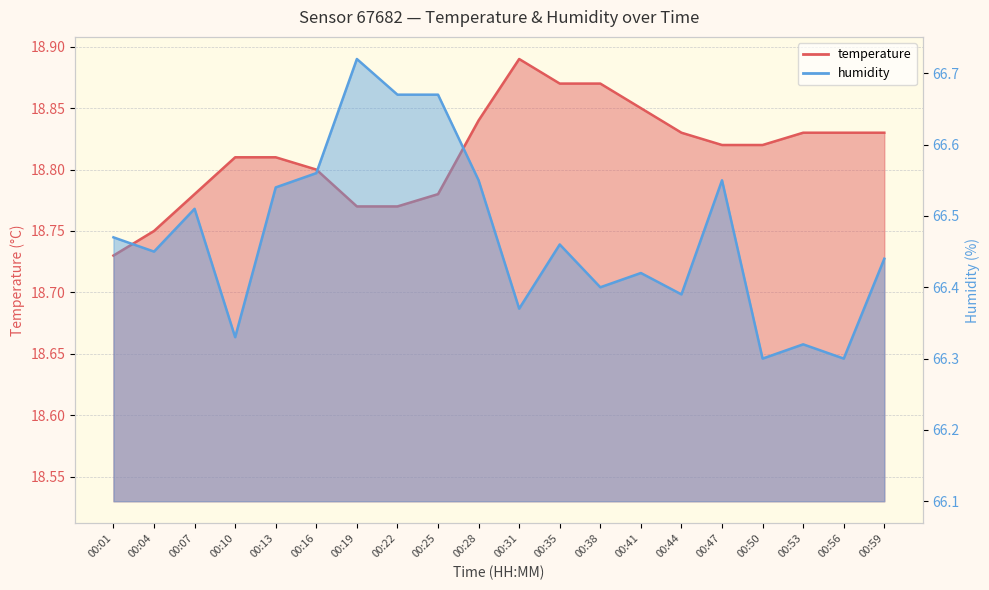

Reading right to left, what are all the values shown in this chart?

temperature: 00:59=18.8	00:56=18.8	00:53=18.8	00:50=18.8	00:47=18.8	00:44=18.8	00:41=18.9	00:38=18.9	00:35=18.9	00:31=18.9	00:28=18.8	00:25=18.8	00:22=18.8	00:19=18.8	00:16=18.8	00:13=18.8	00:10=18.8	00:07=18.8	00:04=18.8	00:01=18.7
humidity: 00:59=66.4	00:56=66.3	00:53=66.3	00:50=66.3	00:47=66.5	00:44=66.4	00:41=66.4	00:38=66.4	00:35=66.5	00:31=66.4	00:28=66.5	00:25=66.7	00:22=66.7	00:19=66.7	00:16=66.6	00:13=66.5	00:10=66.3	00:07=66.5	00:04=66.5	00:01=66.5